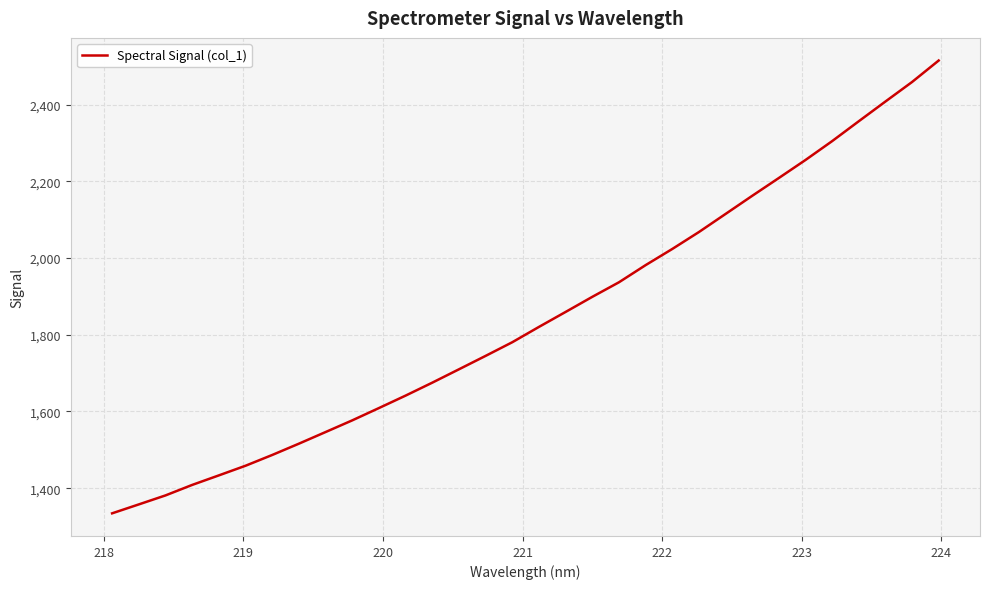

What is the greatest value displayed?

2515.3